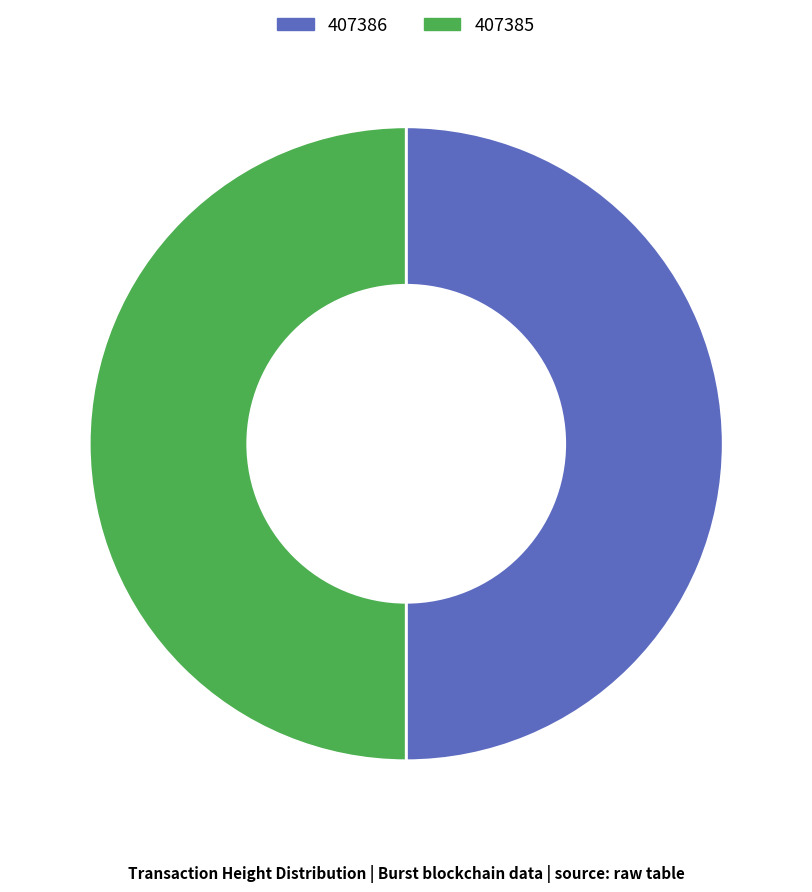

True or false: 407386 accounts for 59% of the total.

False